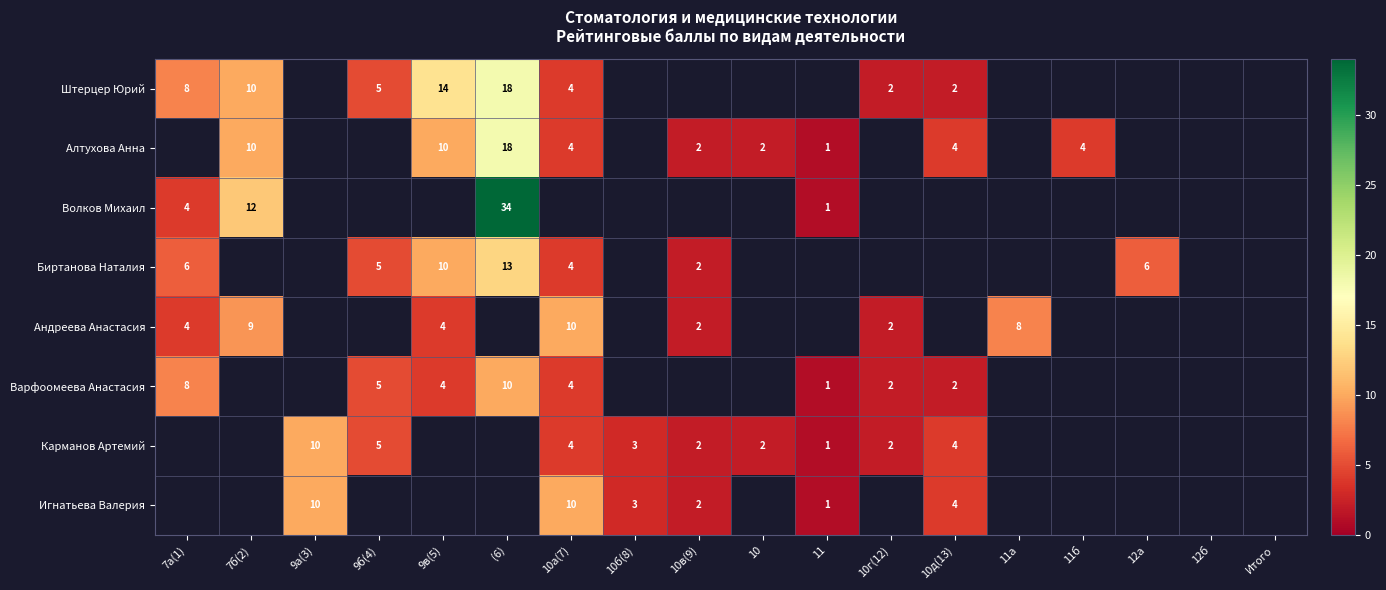

At how many categories does at least one series exceed 4?

9